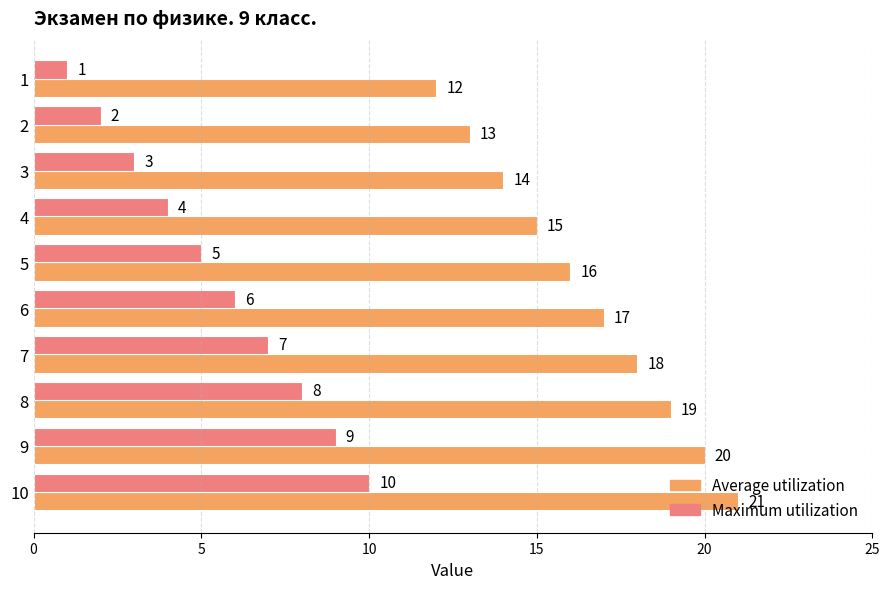

At which category is the sum across all series the highest?

10